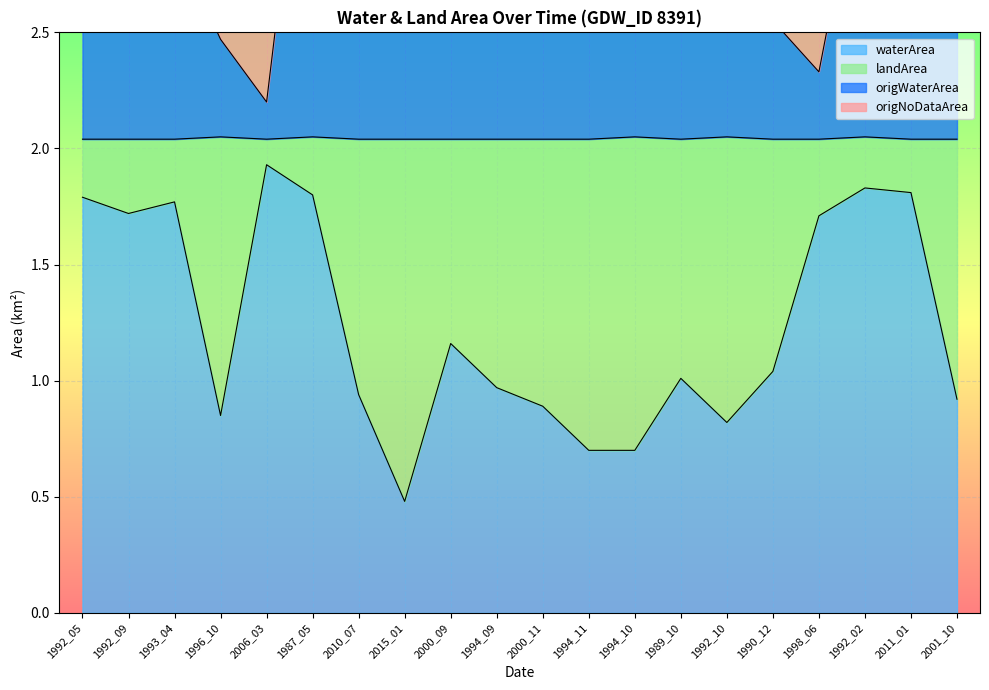

Is it true that waterArea equals 2.4 at 1993_04?

False